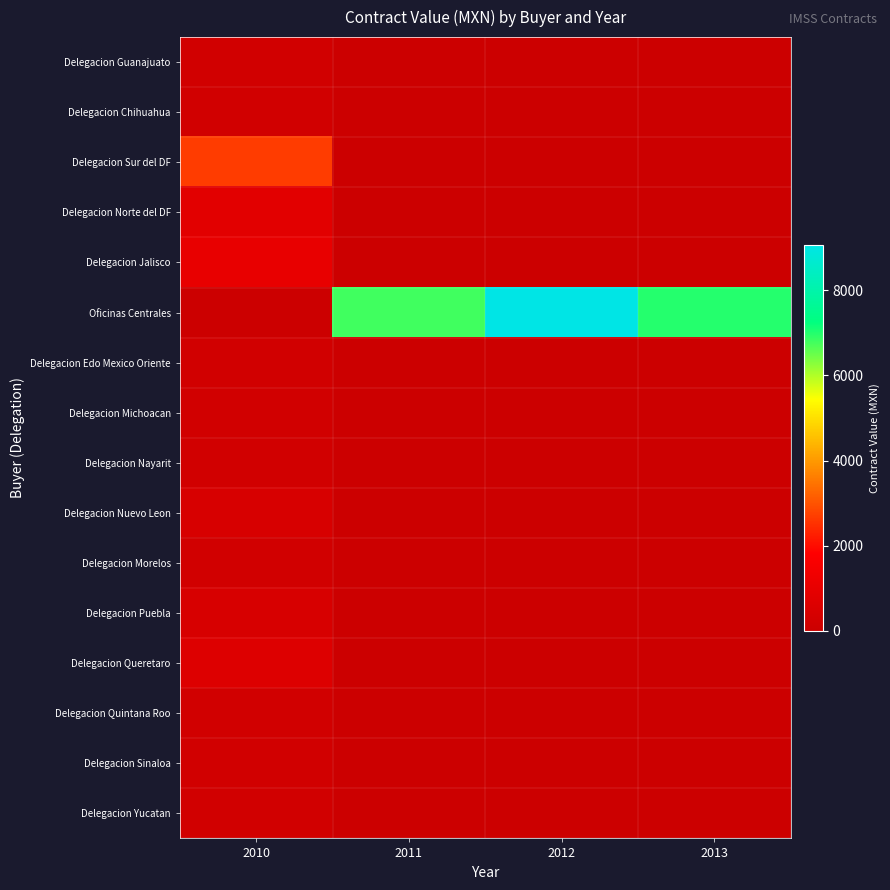

How many distinct data groups are displayed?

16